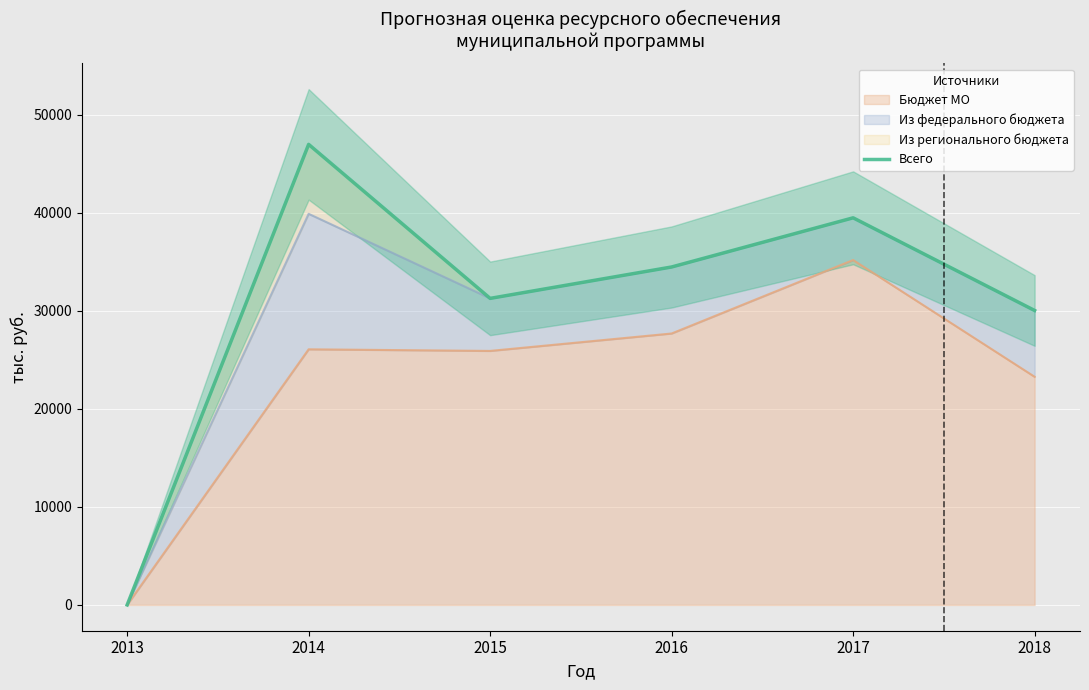

What is the difference between the maximum and minimum values?

46979.0